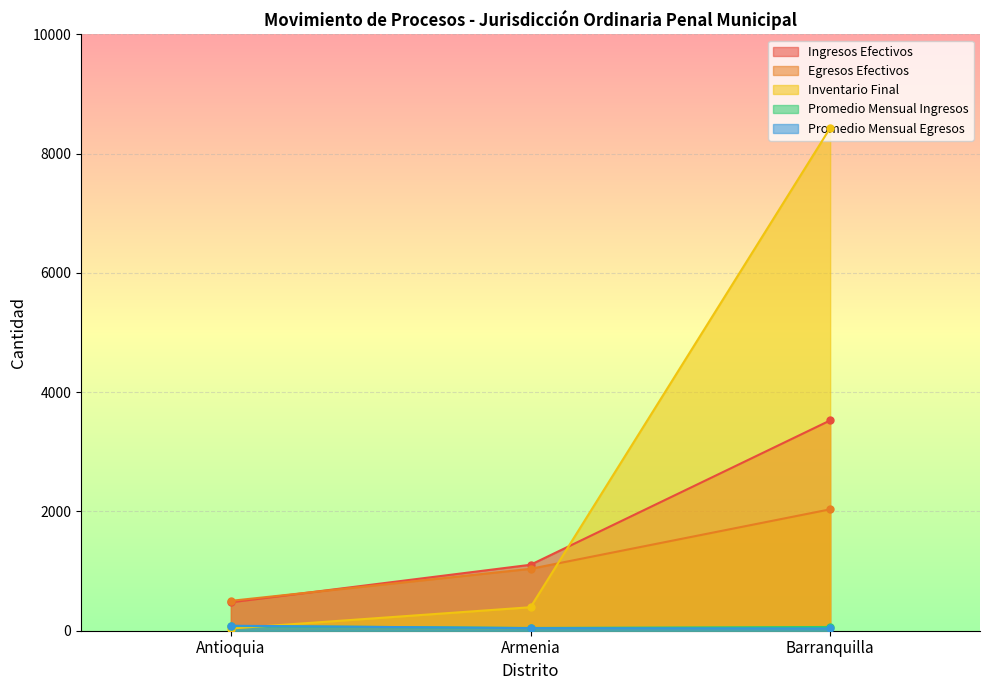

The Inventario Final series shows 394.0 at Armenia. True or false?

True